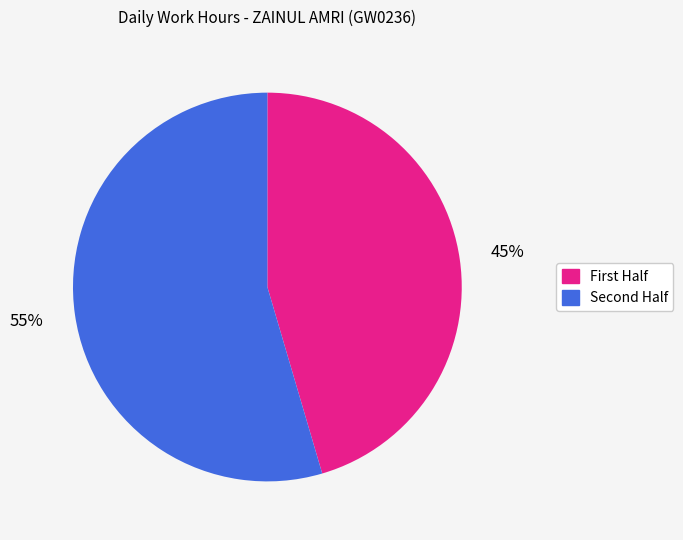

Is there any slice that represents more than half of the pie?

Yes